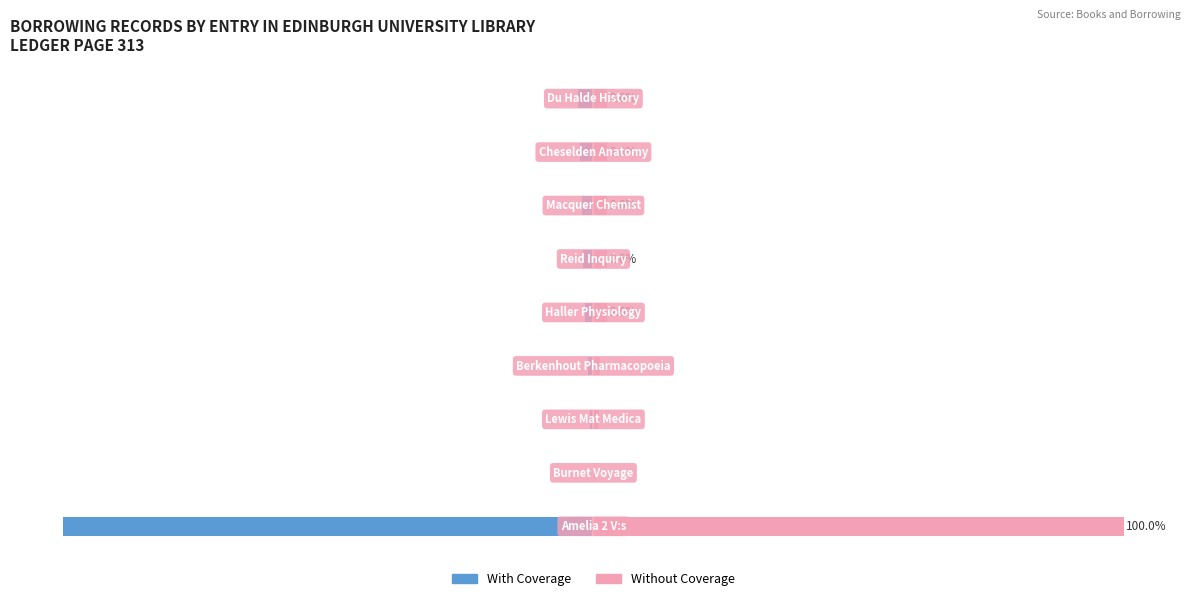

Where is With Coverage nearest to the value -50?

8